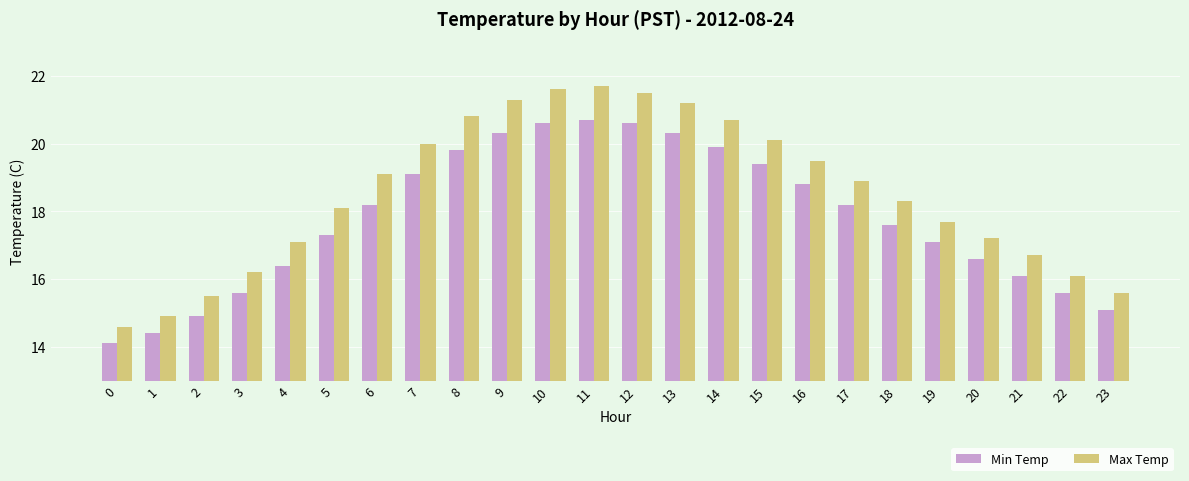

Which series has the largest total across all categories?

Max Temp